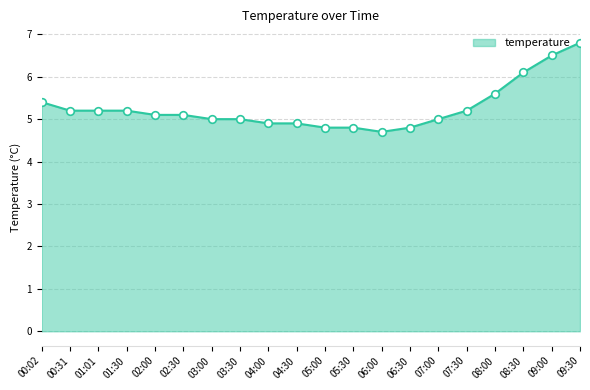

Between 05:30 and 07:00, which is larger?

07:00